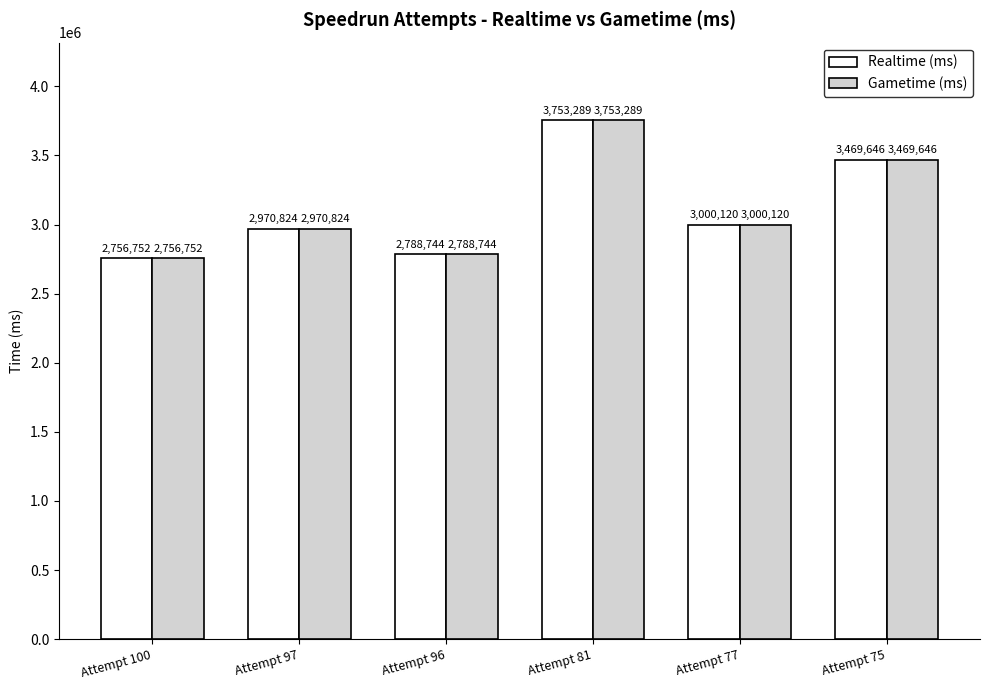

The Gametime (ms) series shows 2970824 at Attempt 97. True or false?

True